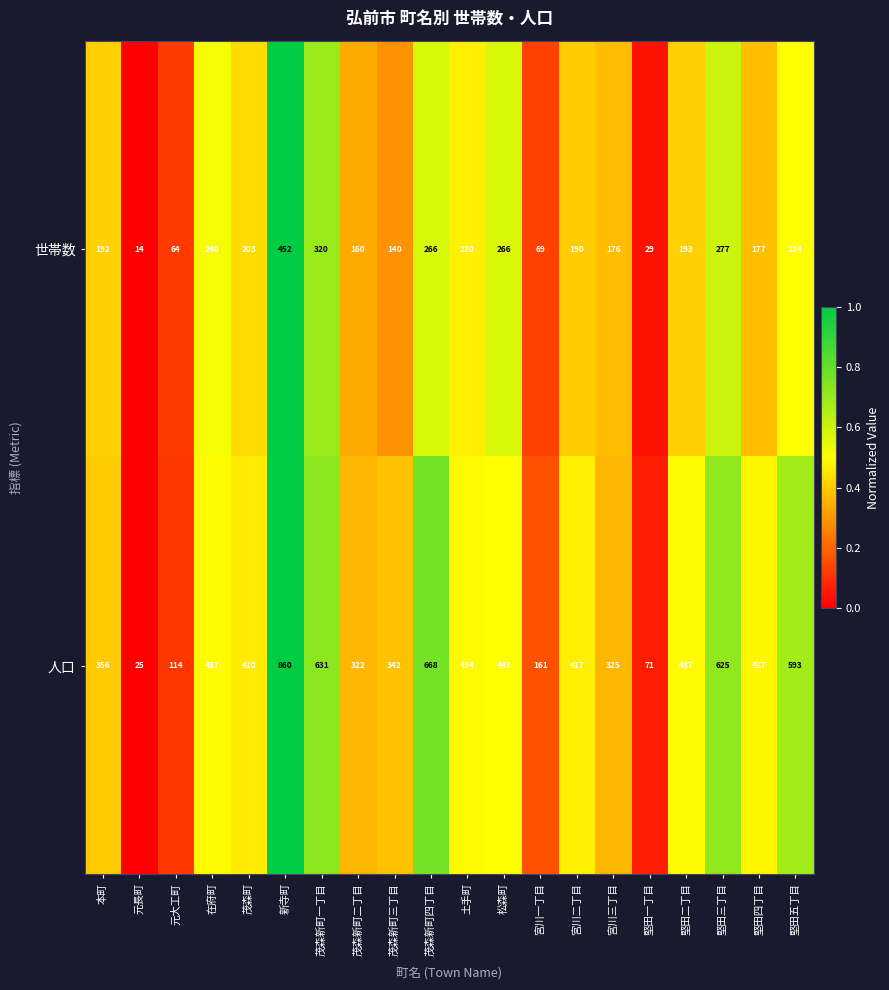

The 世帯数 series shows 220 at 土手町. True or false?

True